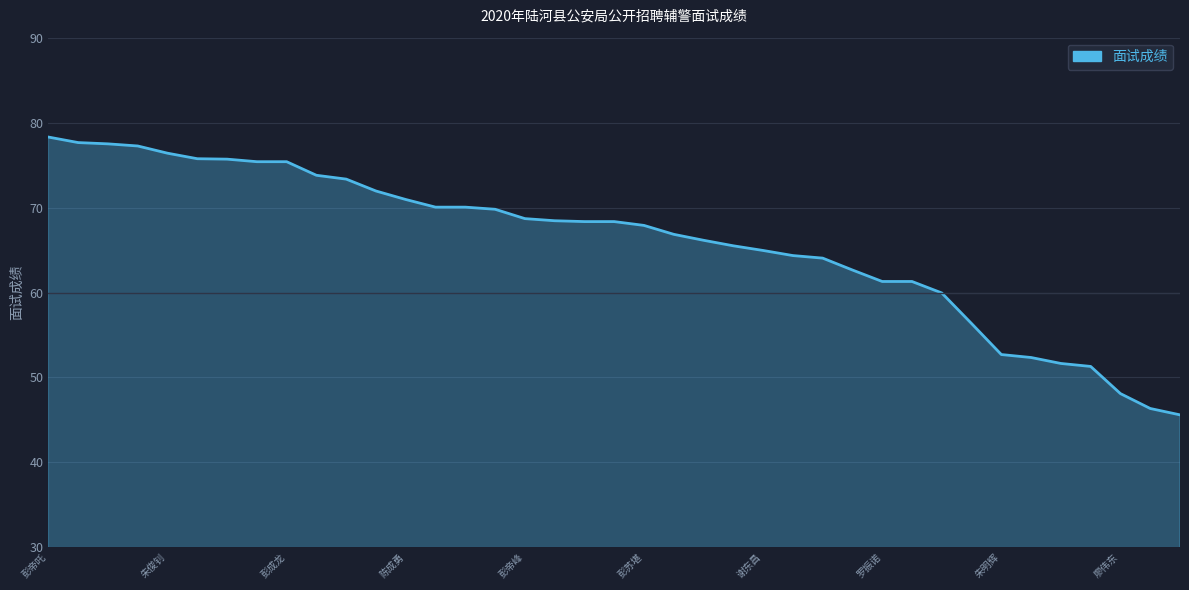

At which category does the chart reach its peak across all series?

彭帝吒